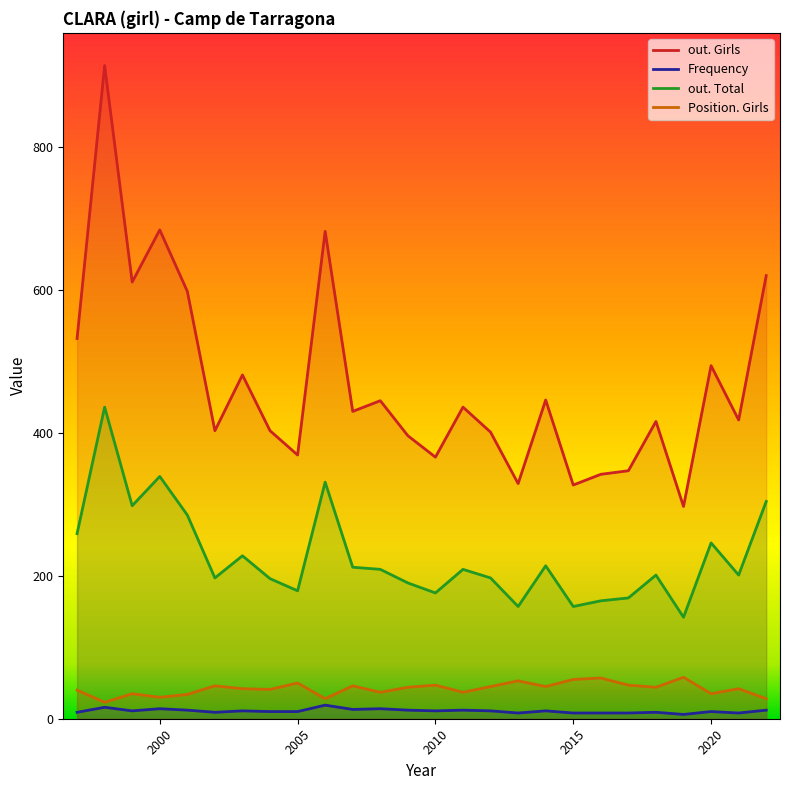

The out. Total series shows 214 at 2014. True or false?

True